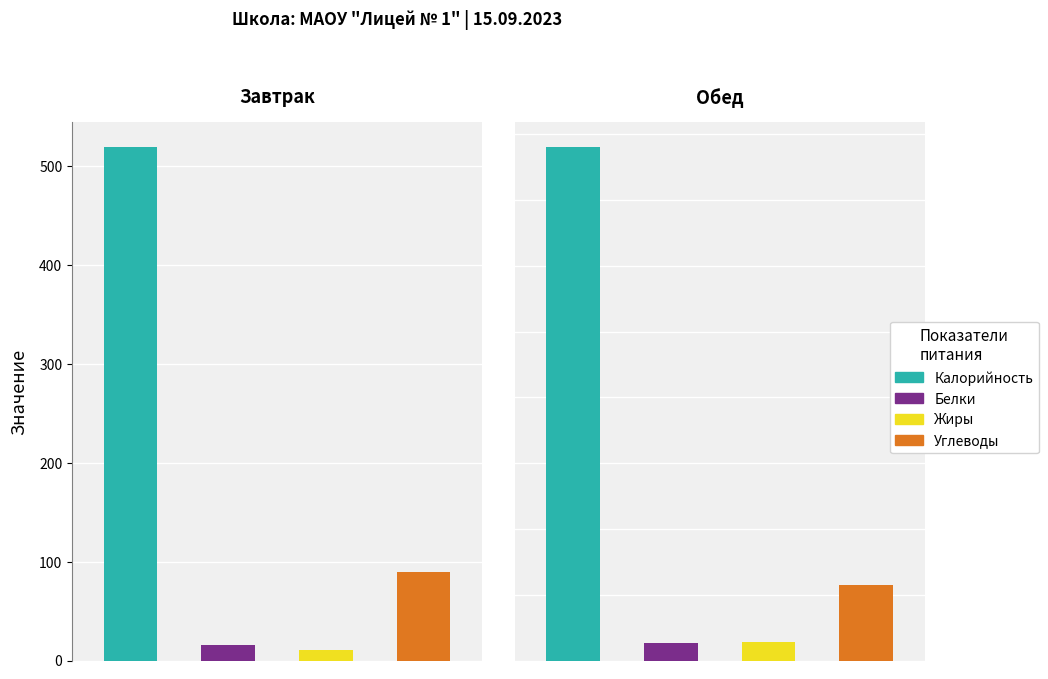

What is the lowest value of the Жиры series?

10.8